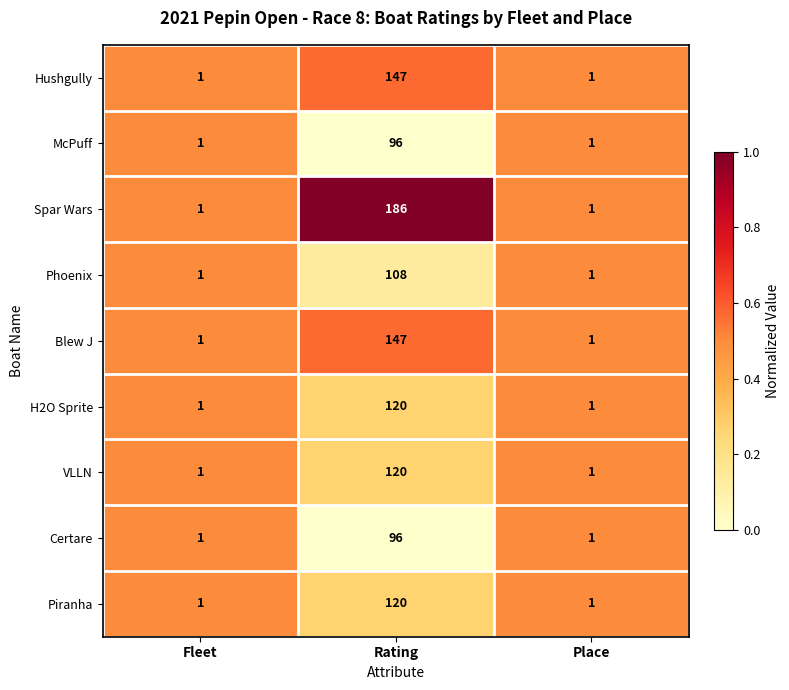

The Blew J series shows 2 at Fleet. True or false?

False